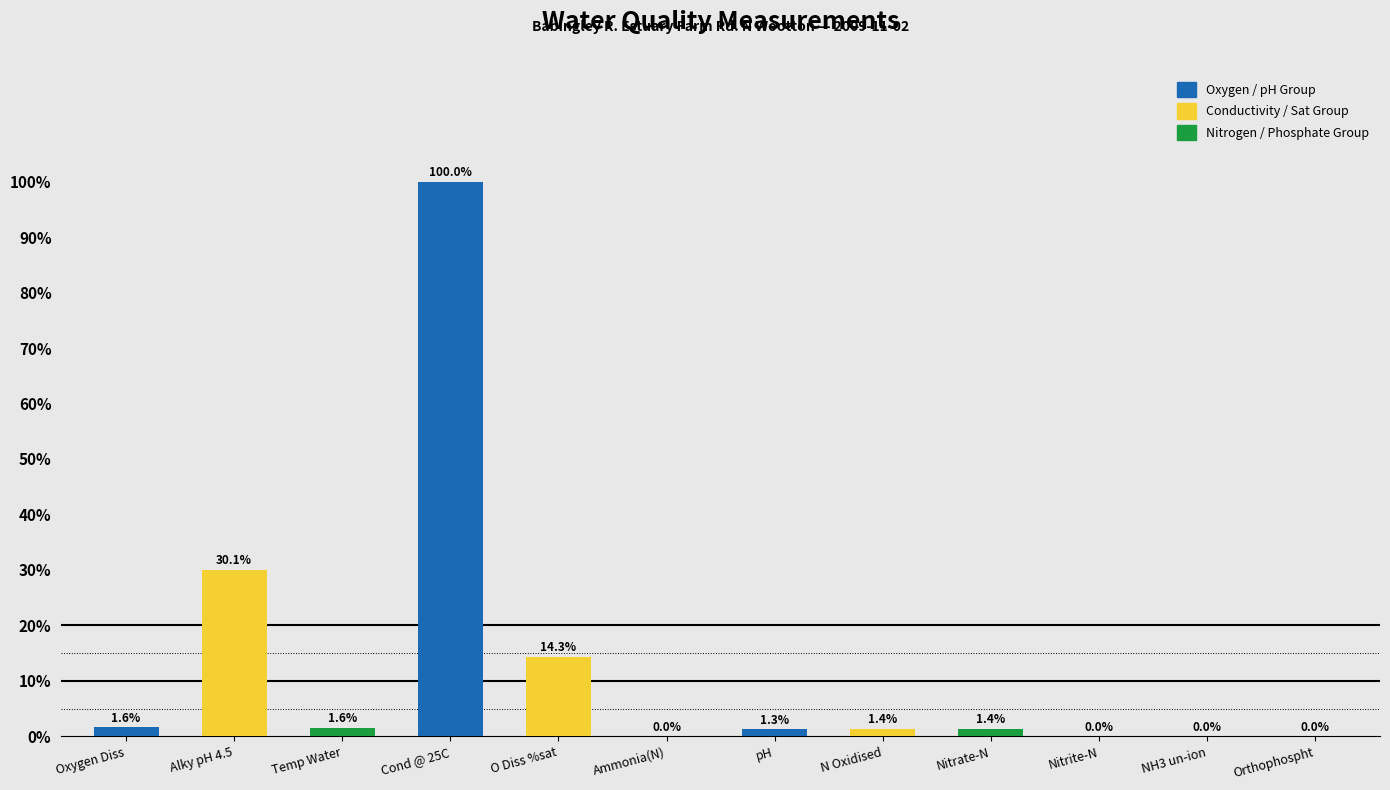

Where does the data first go above 1?

Oxygen Diss